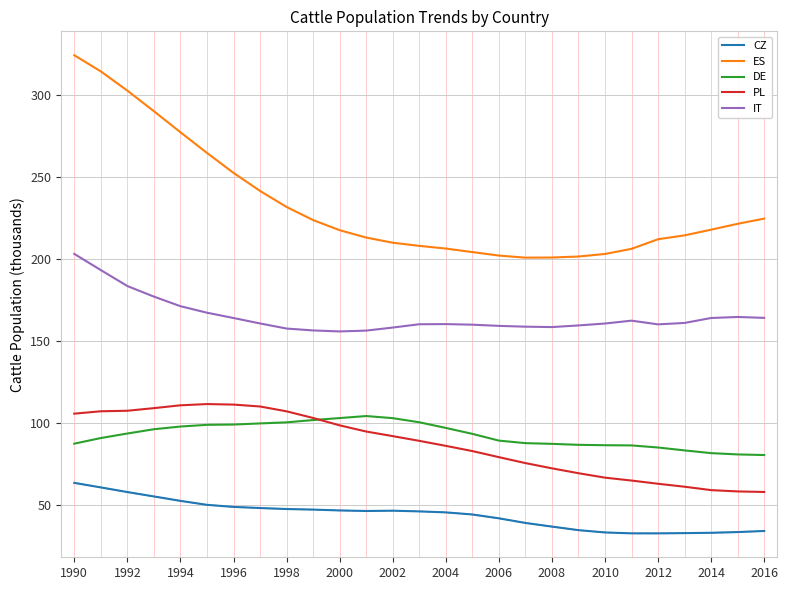

True or false: PL and IT cross at least once.

False